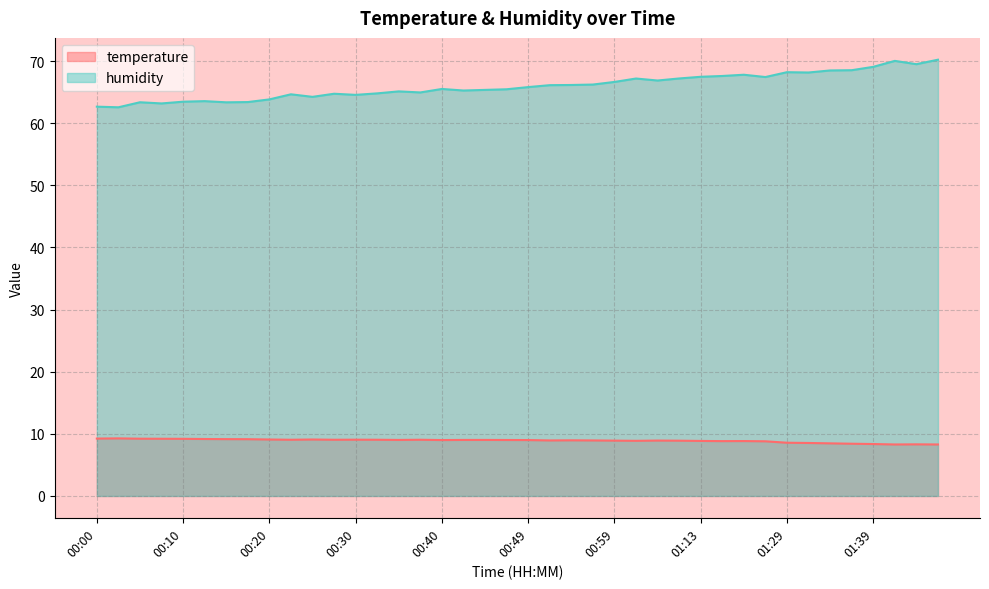

True or false: temperature and humidity cross at least once.

False